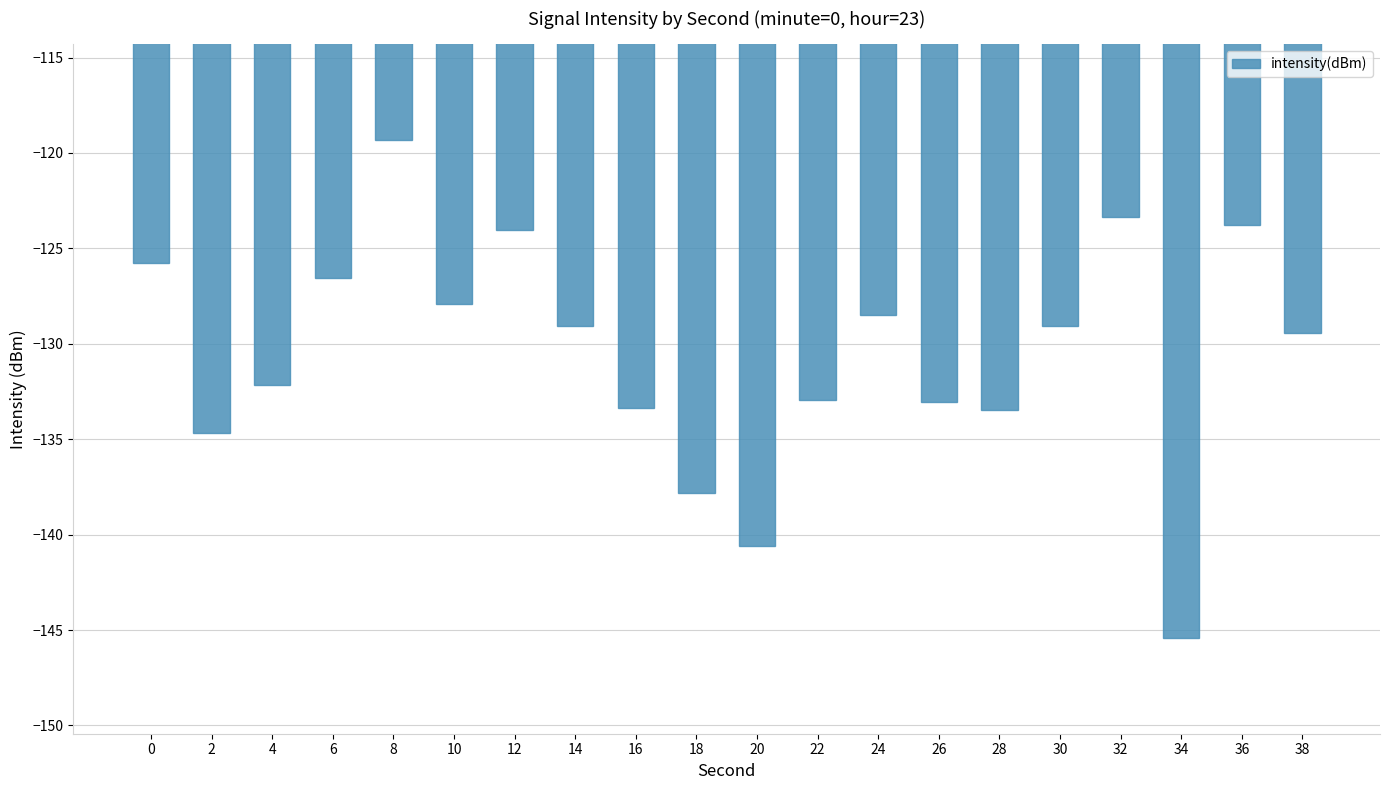

What value does the data have at 8?

-119.3